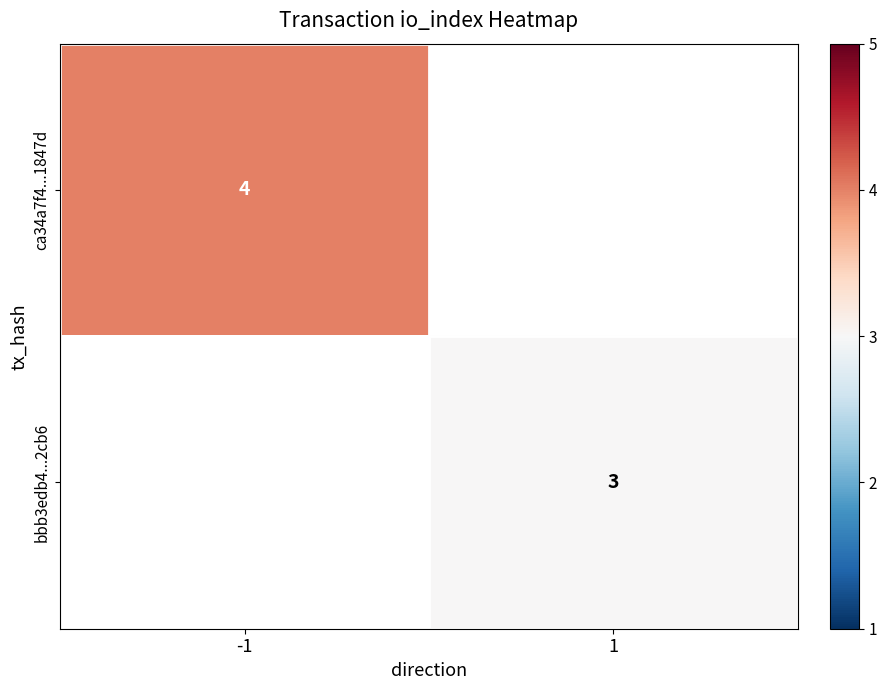

True or false: ca34a7f4...1847d has a value of 4 at -1.

True